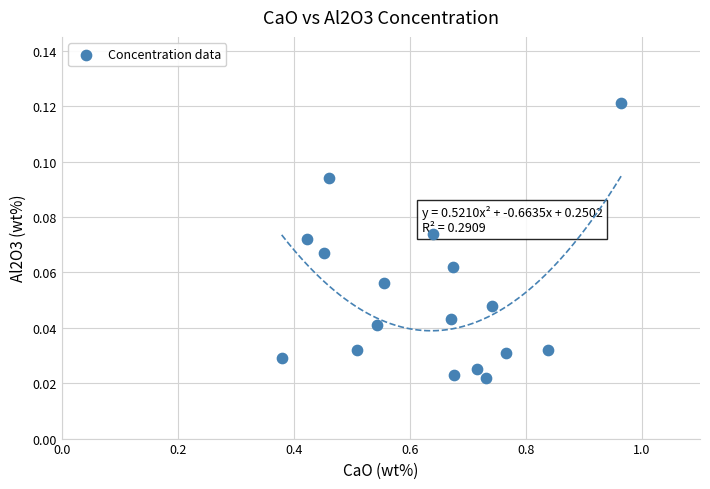

What is the range of X values (max minus min)?

0.6